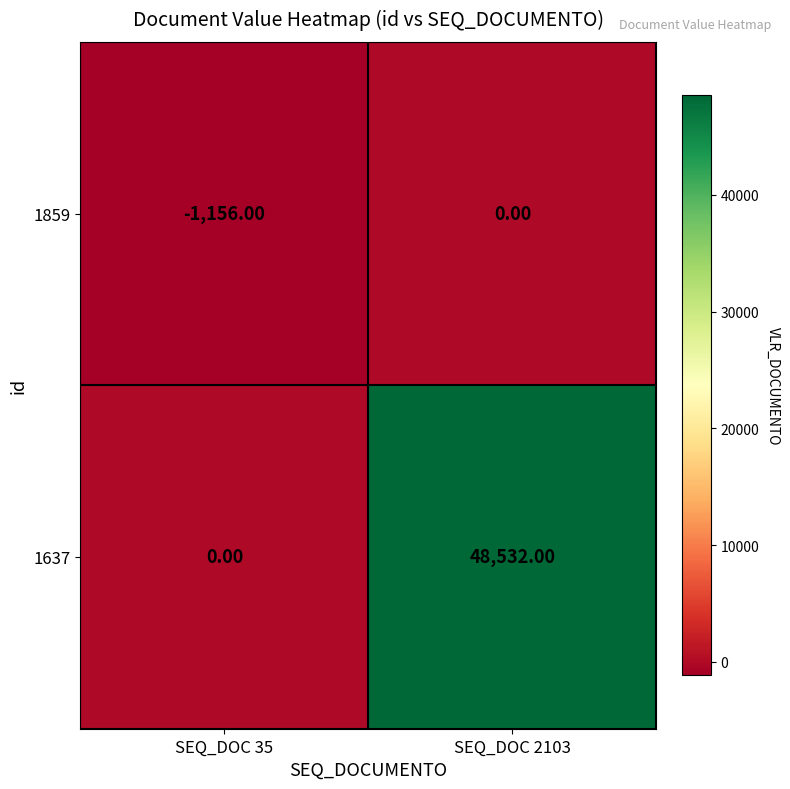

Which series has the largest total across all categories?

1637